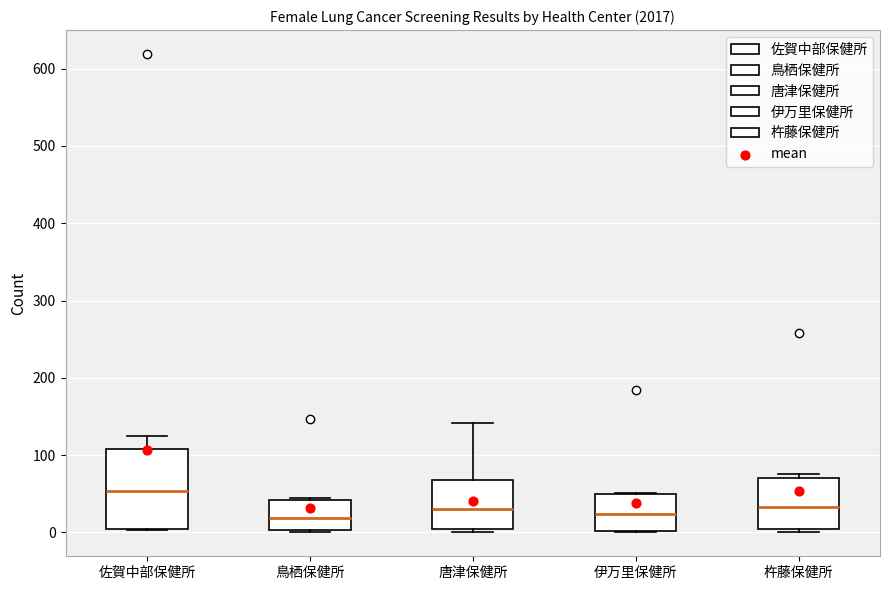

Where does the median line of the box for 唐津保健所 sit on the y-axis? The values are not printed on the chart, so give them approximately, as read against the axis.

30